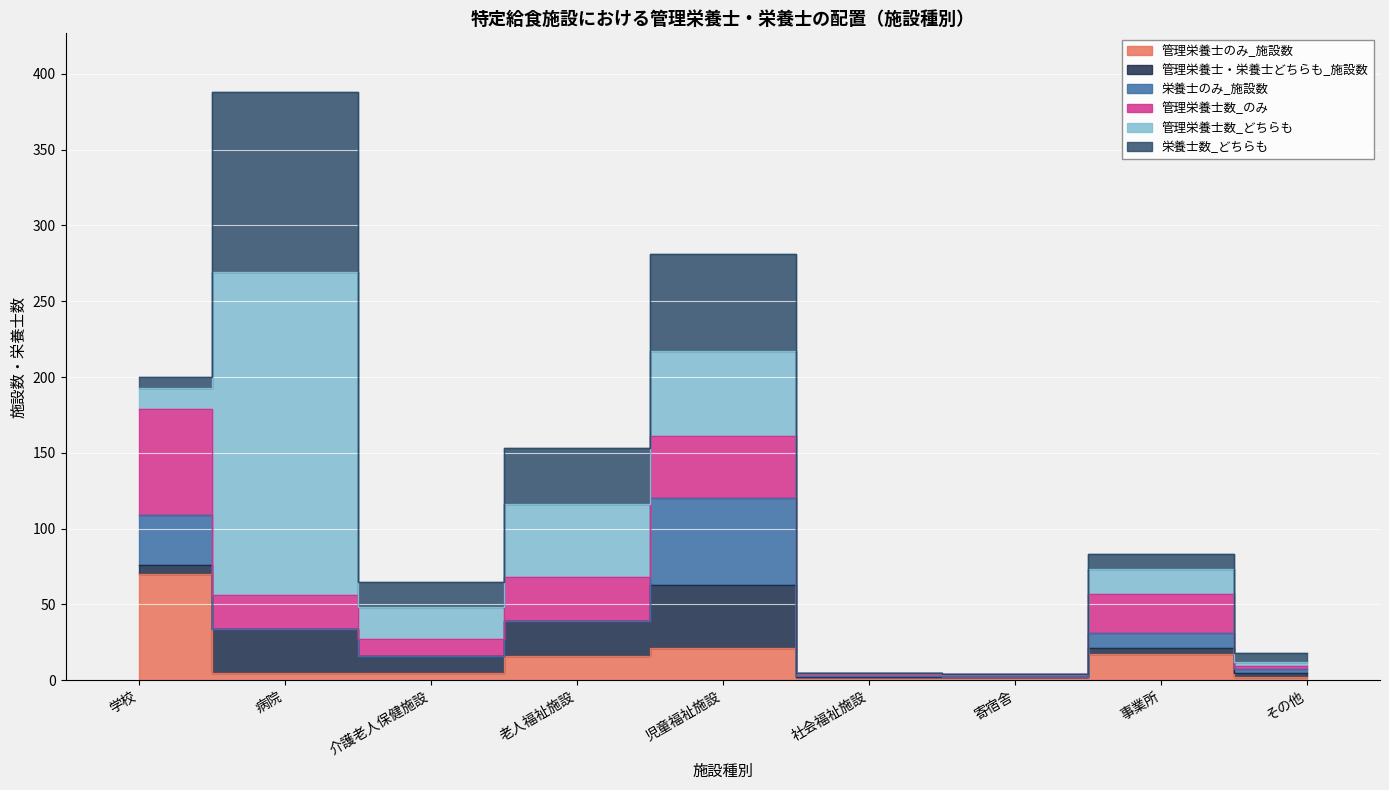

What is the maximum value shown in the chart?

213